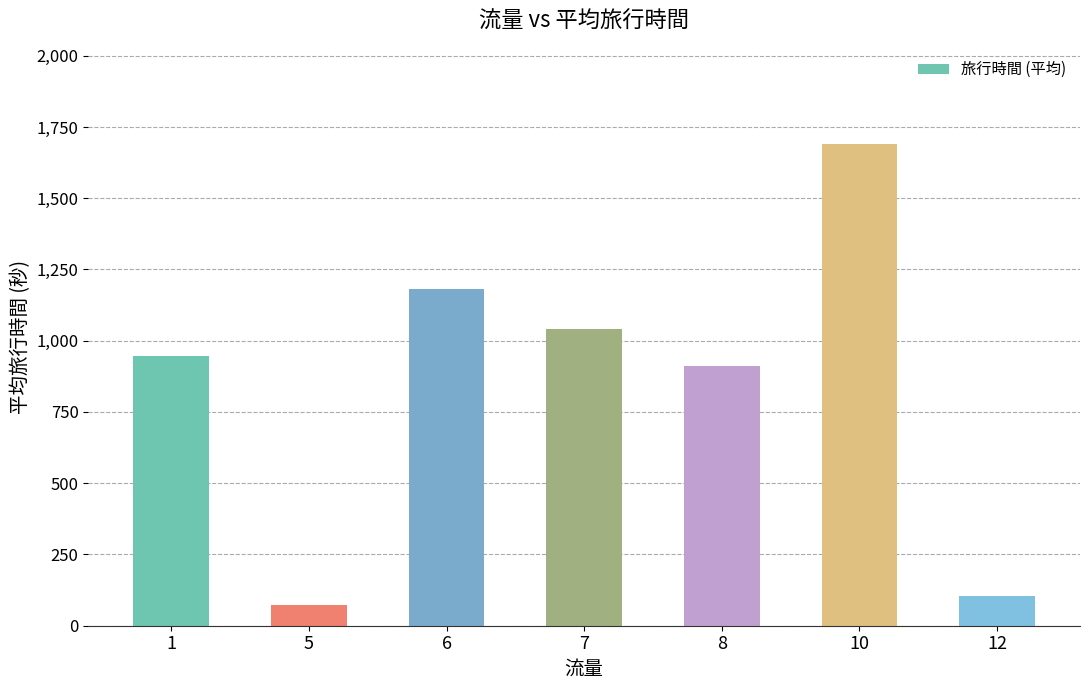

Reading right to left, extract all data points from this chart.

106	1691	910	1042	1180	73	947